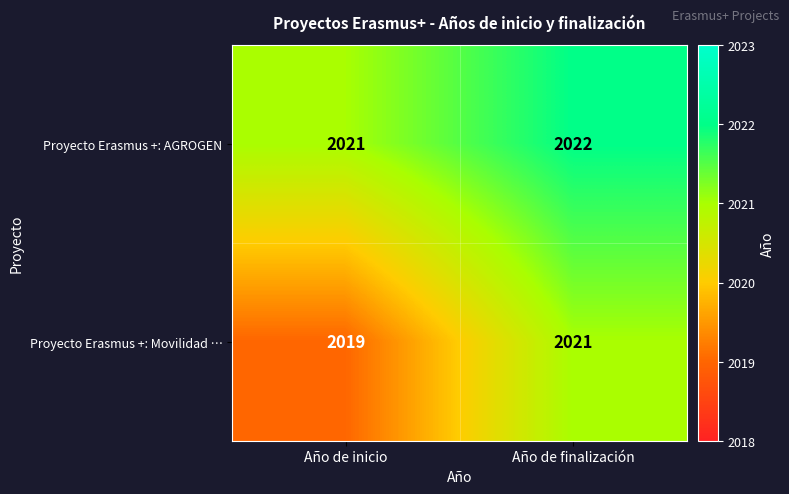

What is the total value across all series at Año de inicio?

4040